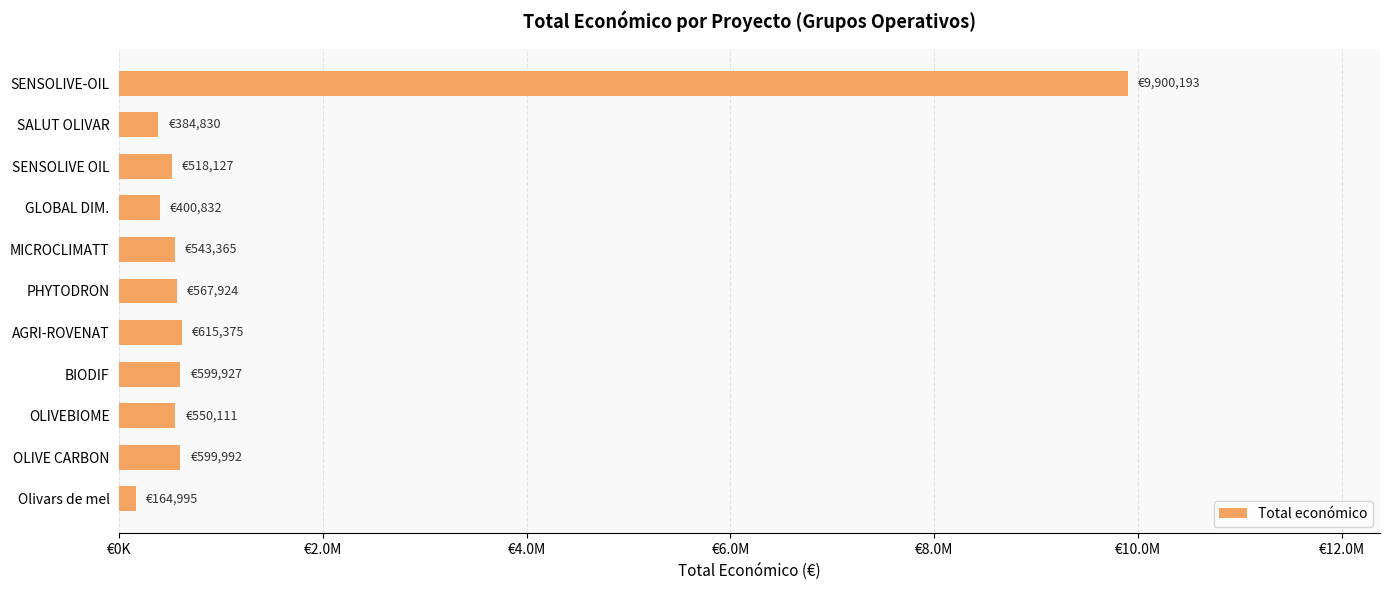

What is the greatest value displayed?

9900193